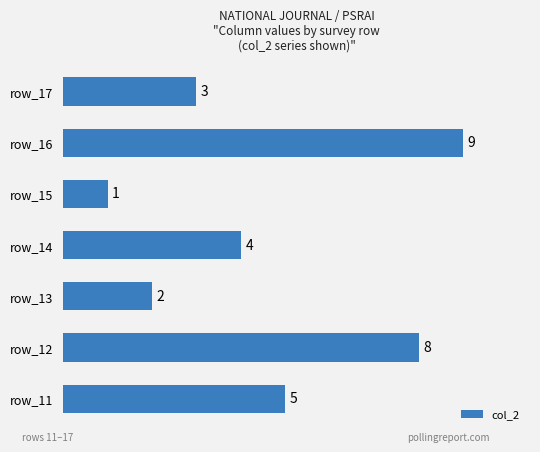

What is the ratio of the value at row_13 to the value at row_14?

0.5